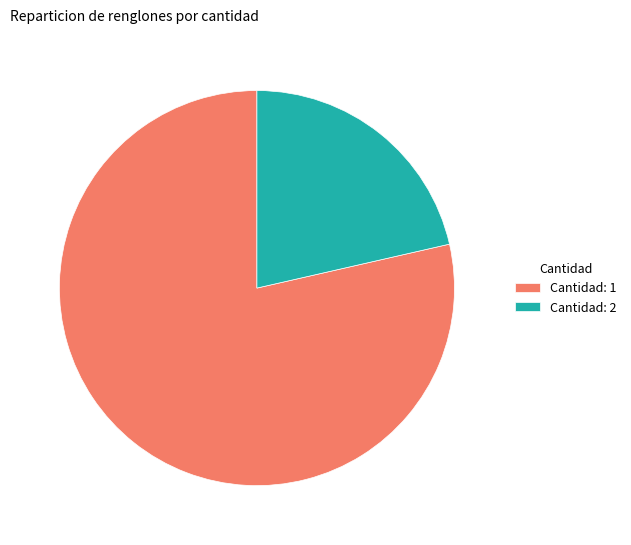

Which slice is the smallest?

Cantidad: 2